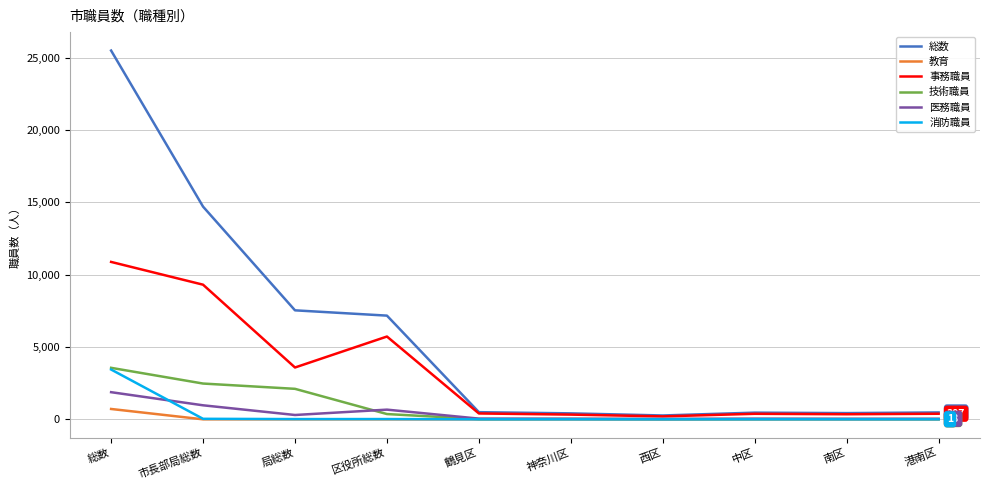

True or false: 事務職員 has a value of 5725 at 区役所総数.

True